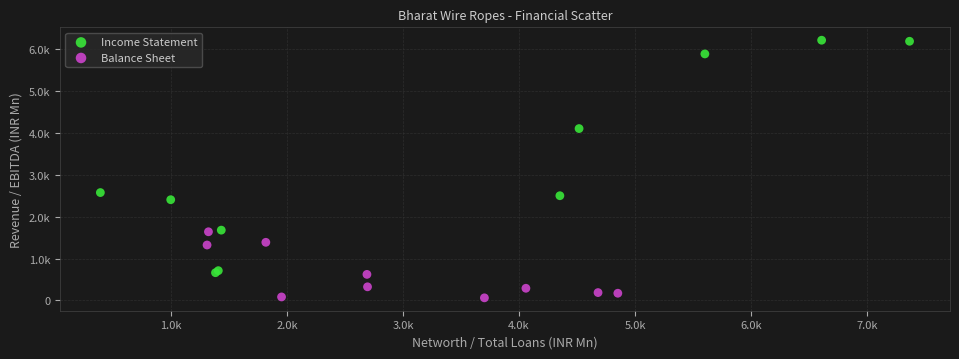

What are all the series names shown in the legend?

Income Statement, Balance Sheet